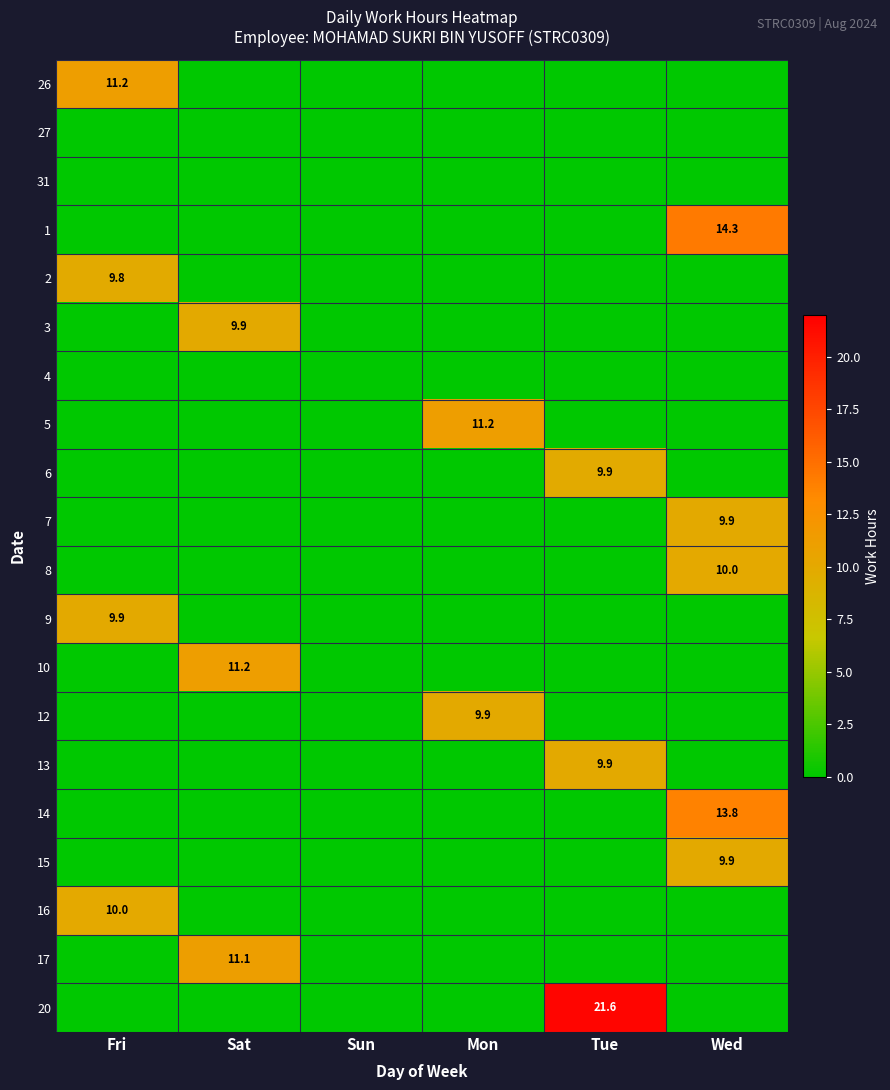

True or false: 2 has a value of 9.8 at Fri.

True